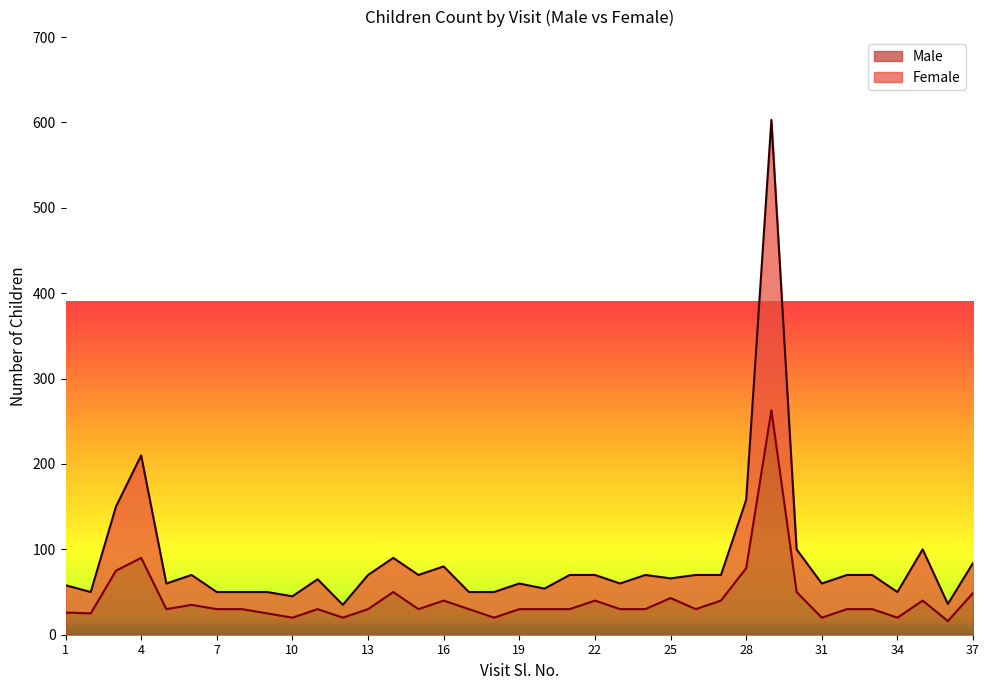

How many interior local peaks does the Female series have?

9